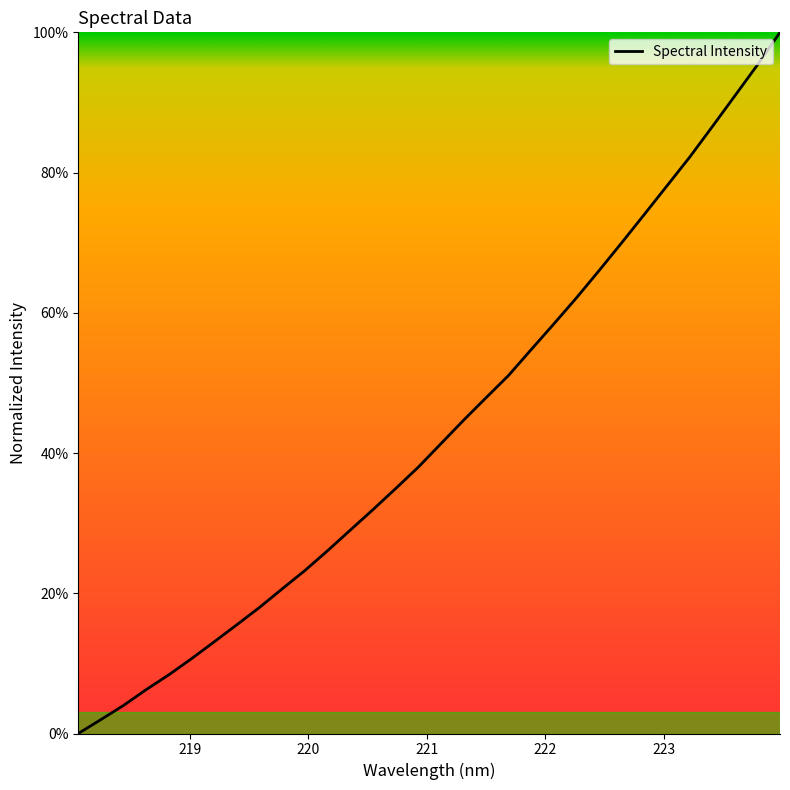

At which category does the chart reach its peak across all series?

223.9802